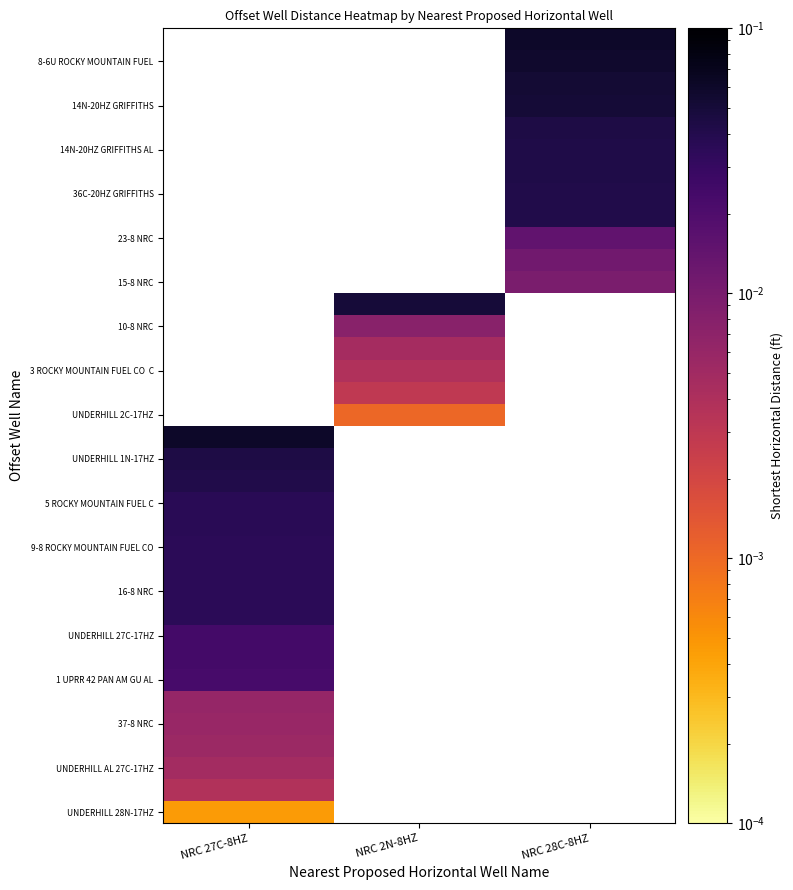

At which category does the chart reach its minimum across all series?

NRC 27C-8HZ